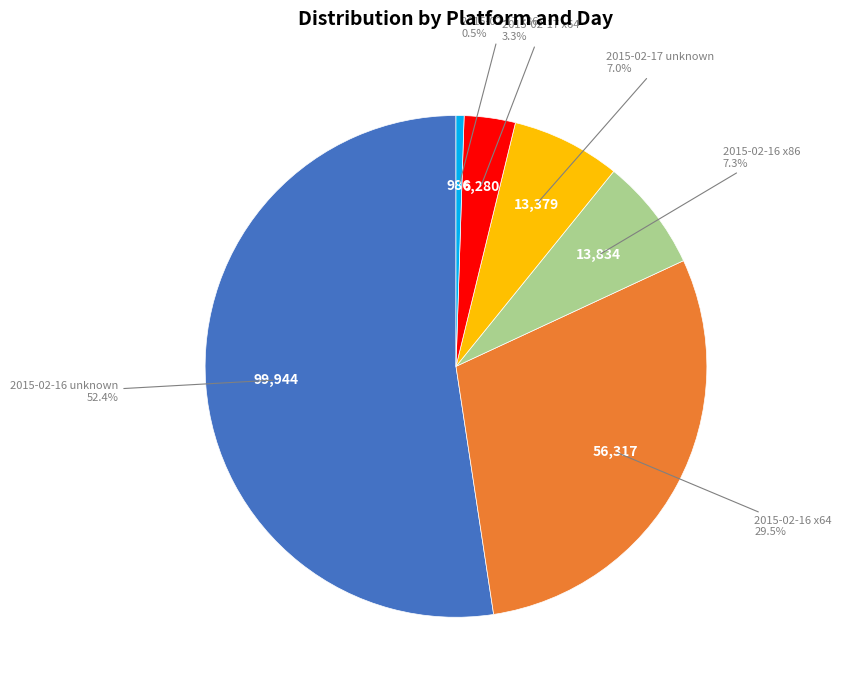

Does any single category account for the majority?

Yes